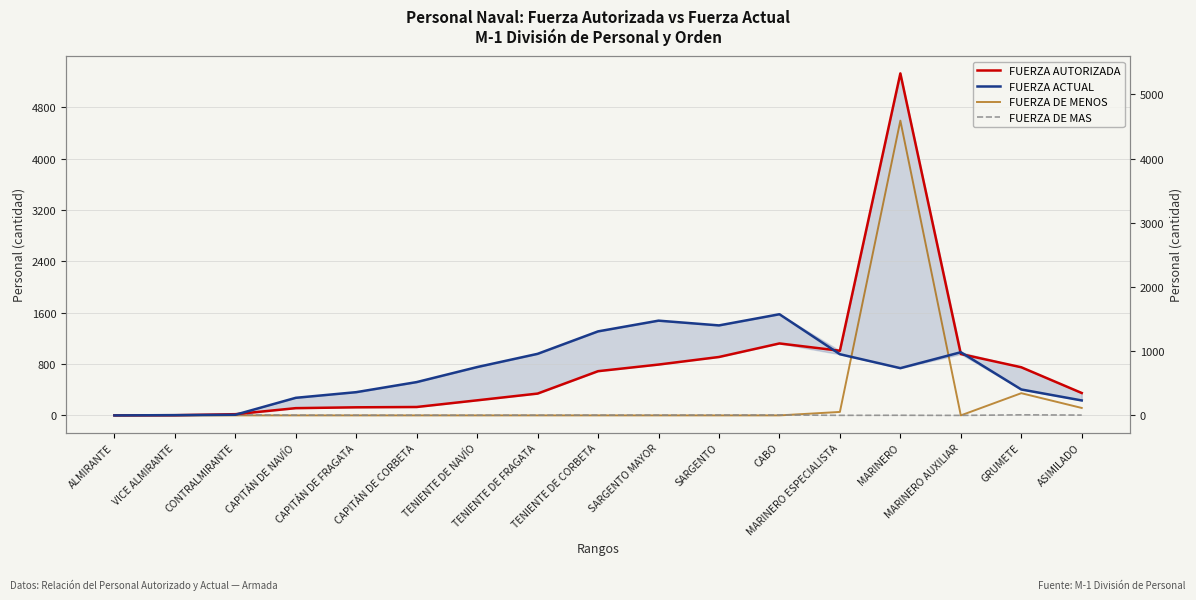

In FUERZA DE MENOS, how many points are lower than both neighbors (excluding endpoints)?

1